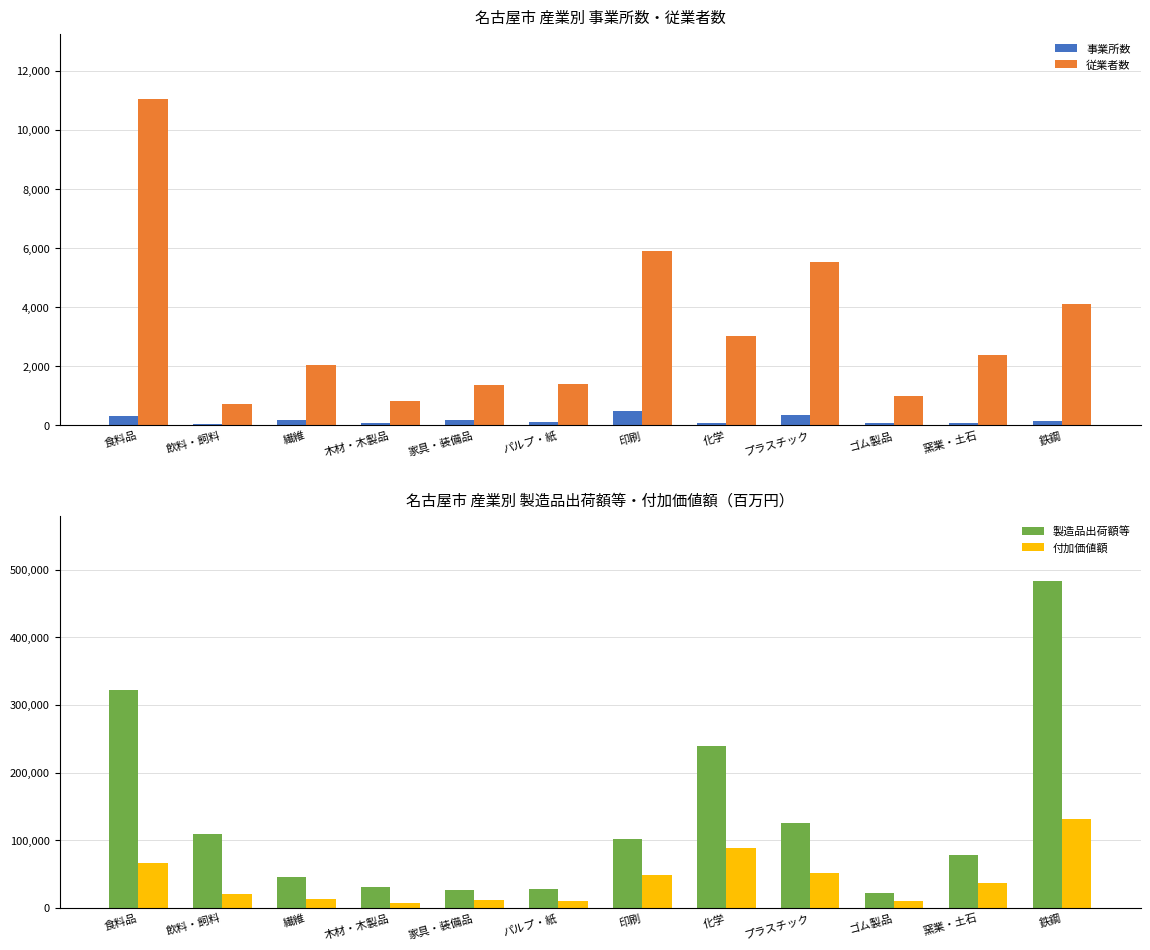

What is the minimum value for 製造品出荷額等?

22153